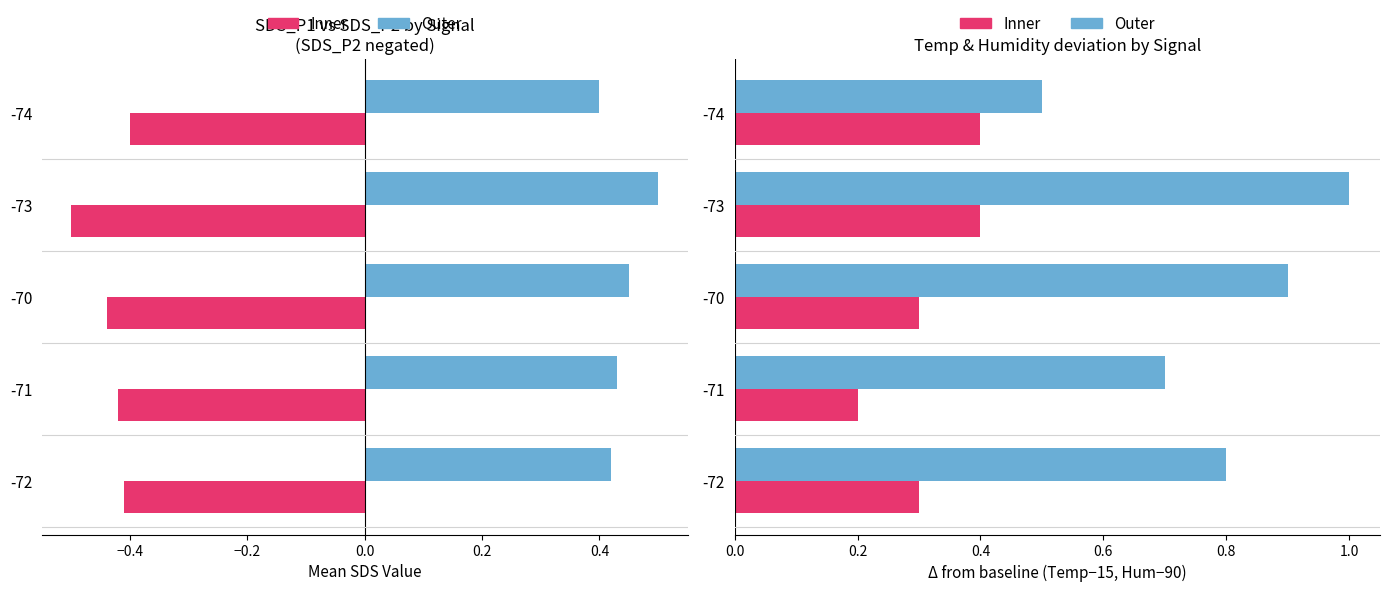

Where is Inner nearest to the value 0?

-71